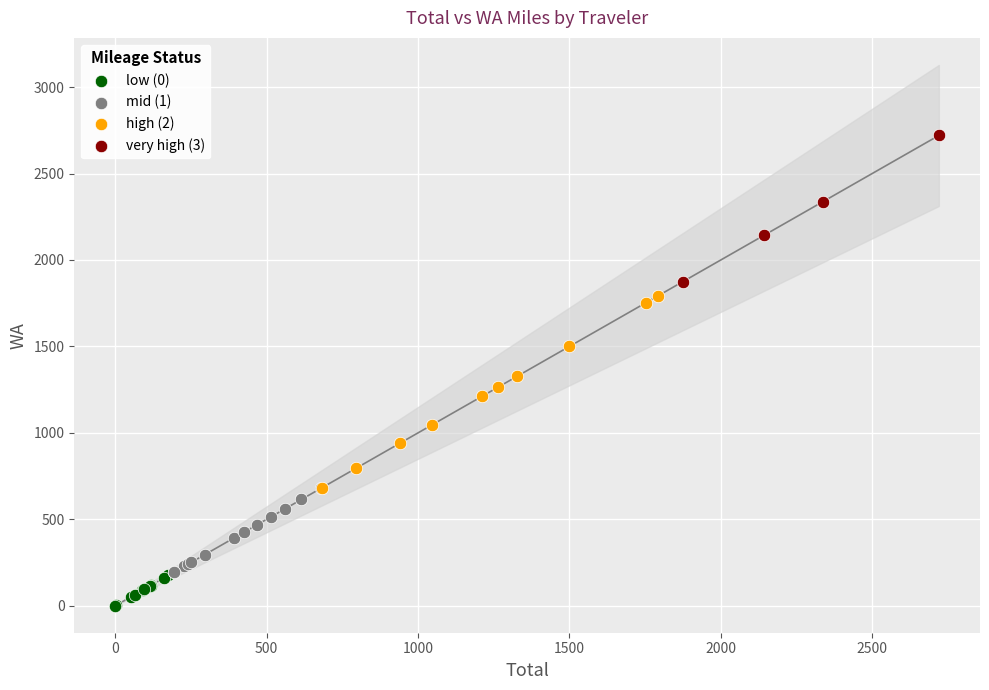

Which series has the largest Y range (max minus min)?

high (2)